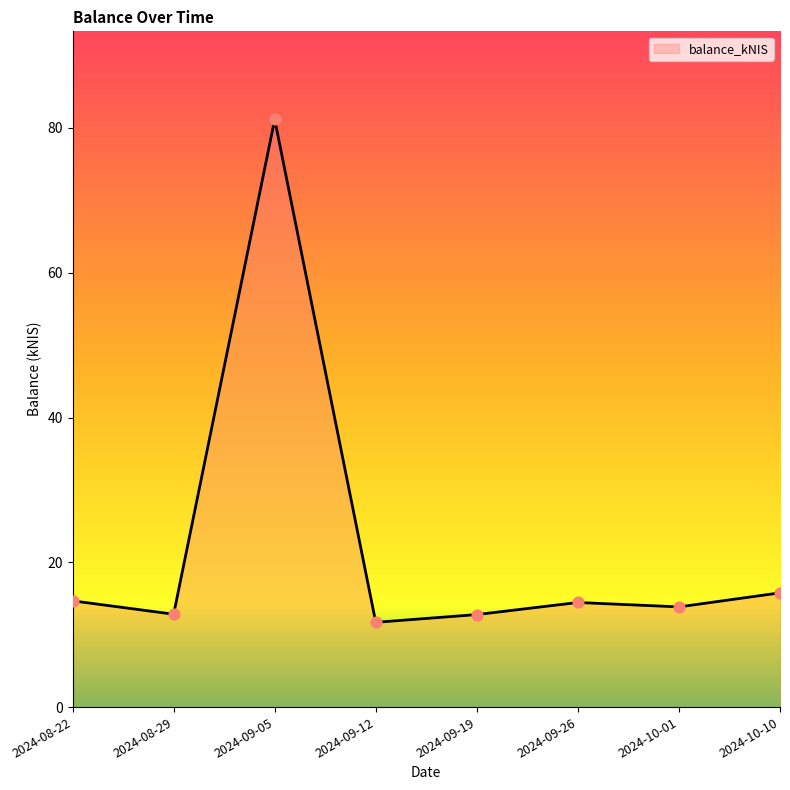

What is the change in value from 2024-09-26 to 2024-10-10?

+1.3